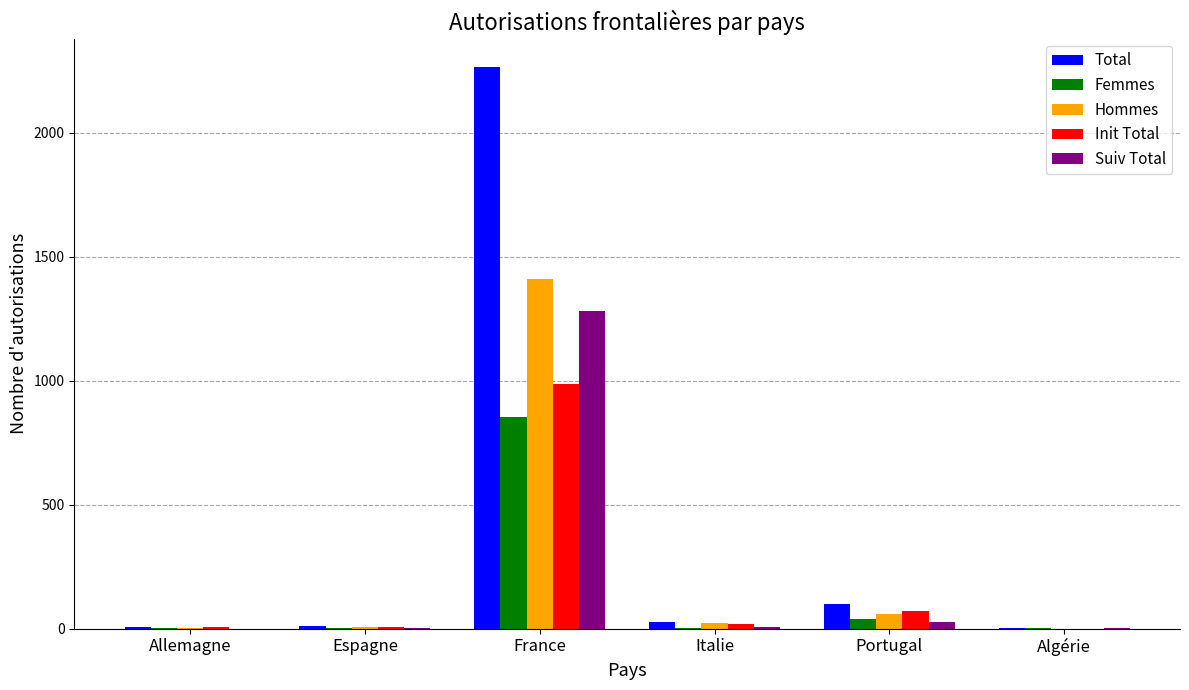

What is the maximum value for Suiv Total?

1281